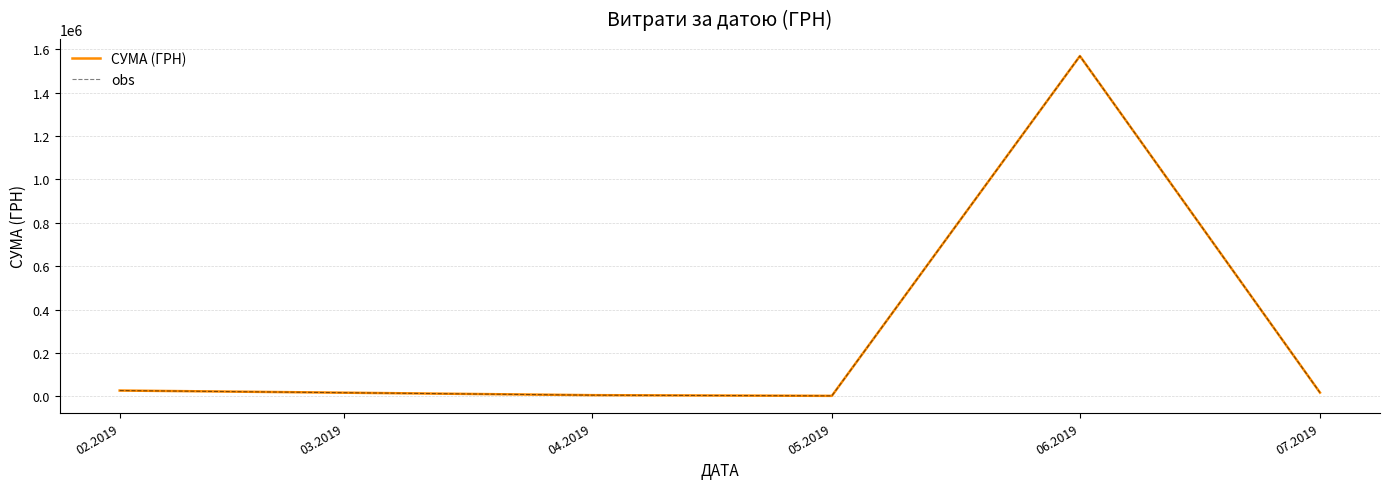

How many lines are shown in the chart?

2